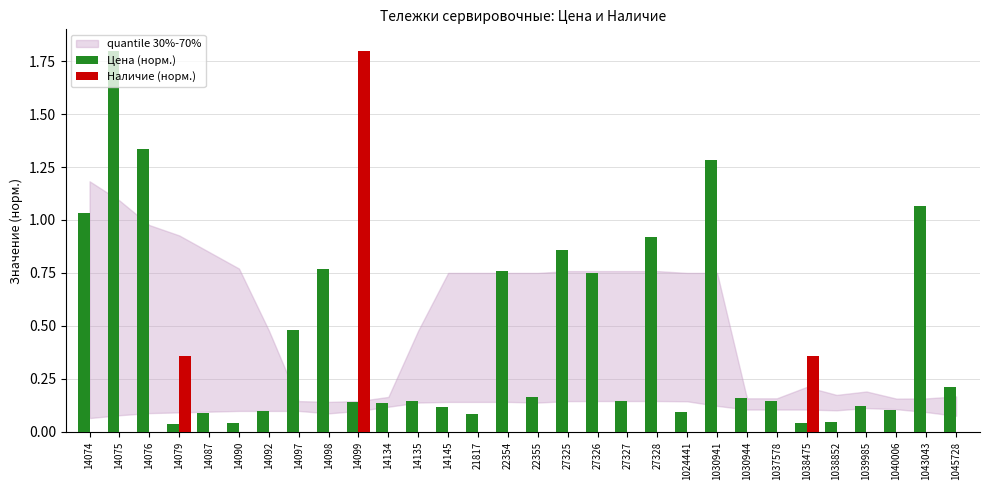

How many groups of bars are there?

30